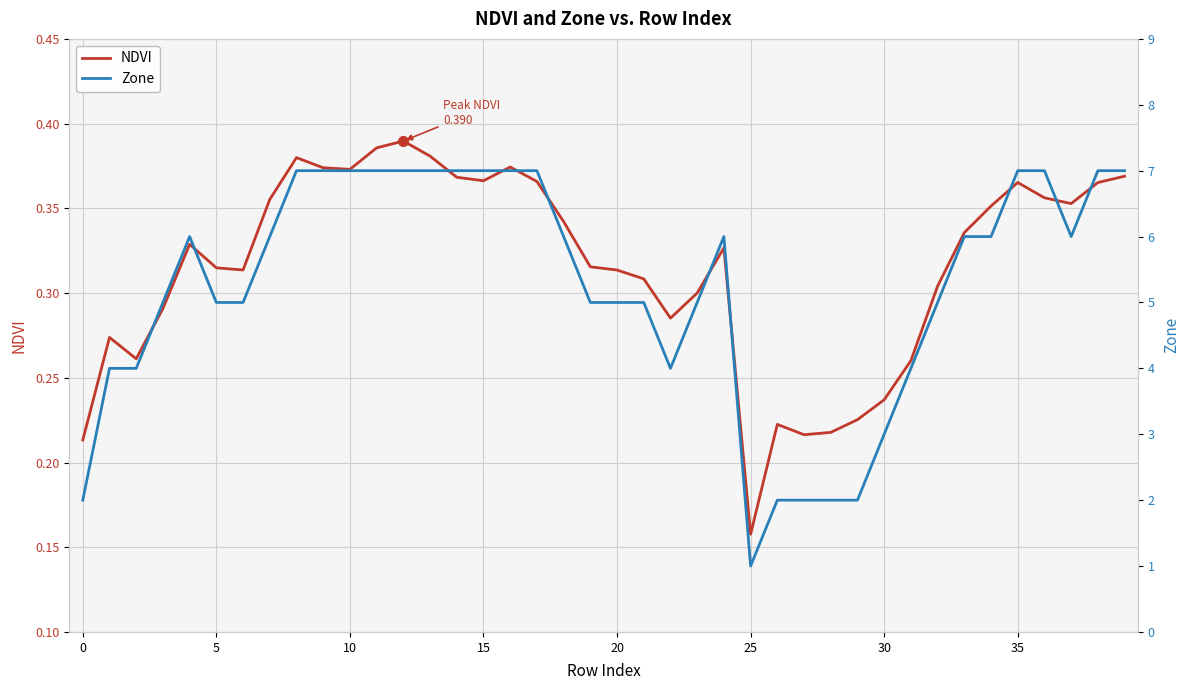

Count the NDVI values in the range 0 to 1.

40